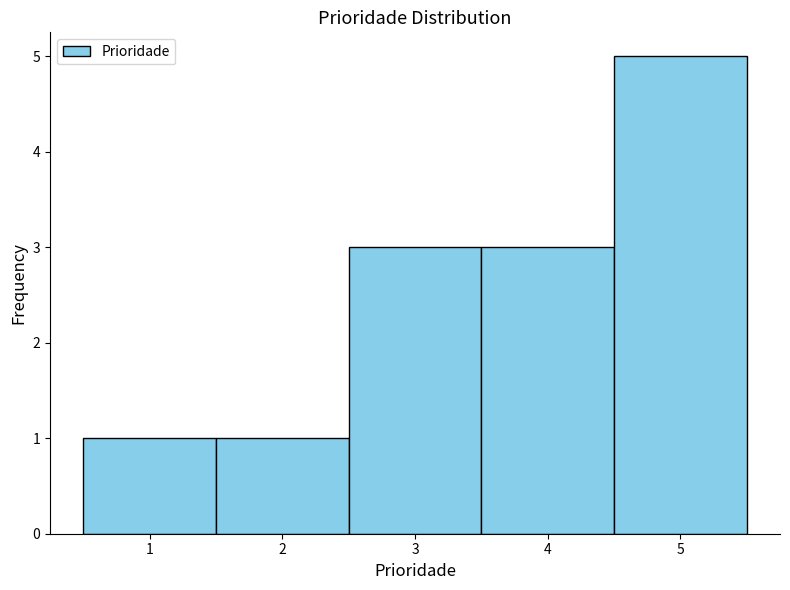

Reading left to right, transcribe this chart: for each bar, give the range it covers on the x-axis and its height. The values are not printed on the chart, so give them approximately, as read against the axis.

0.5 to 1.5: 1
1.5 to 2.5: 1
2.5 to 3.5: 3
3.5 to 4.5: 3
4.5 to 5.5: 5